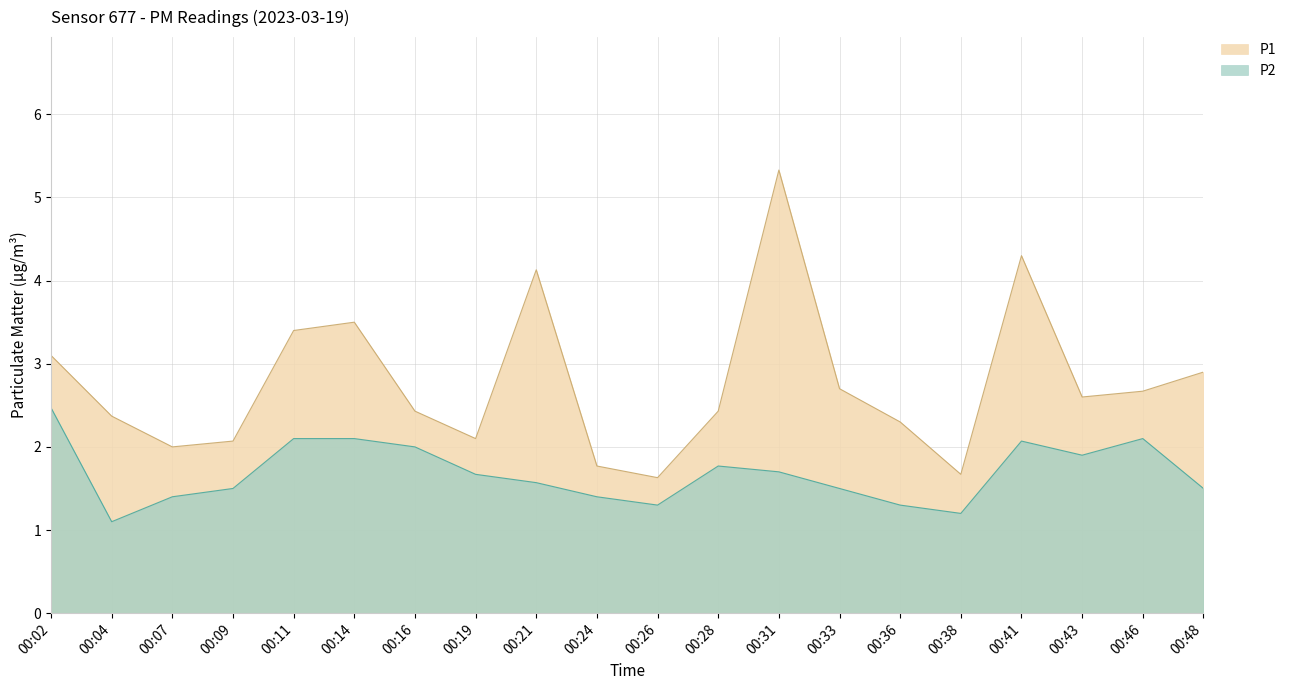

At 00:41, list the series in order from largest to smallest.

P1, P2